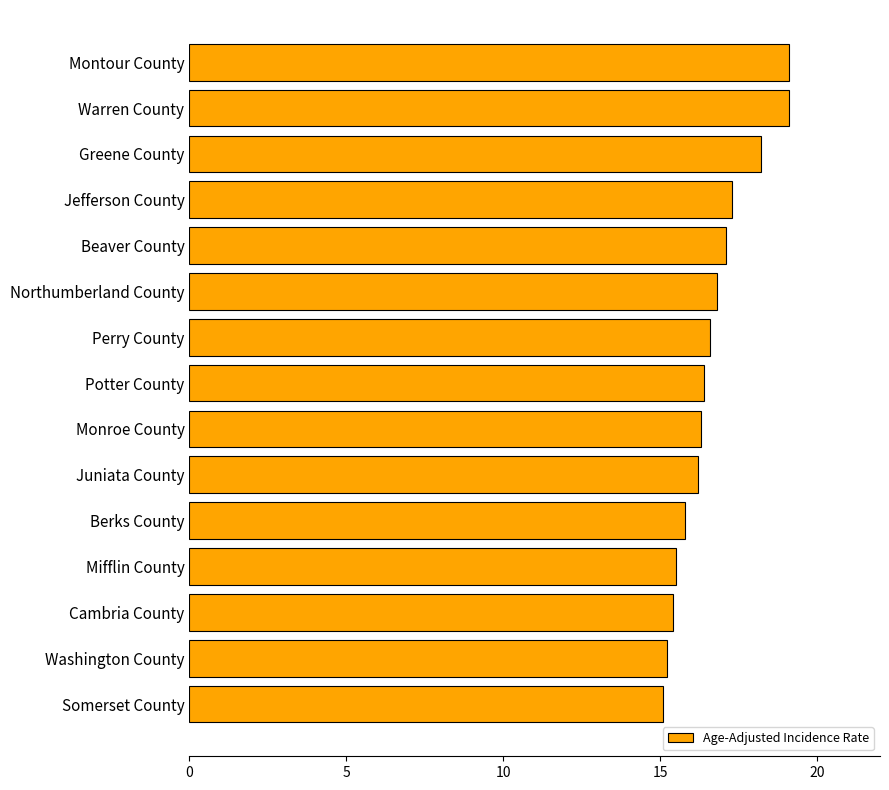

What is the change in value from Potter County to Warren County?

+2.7